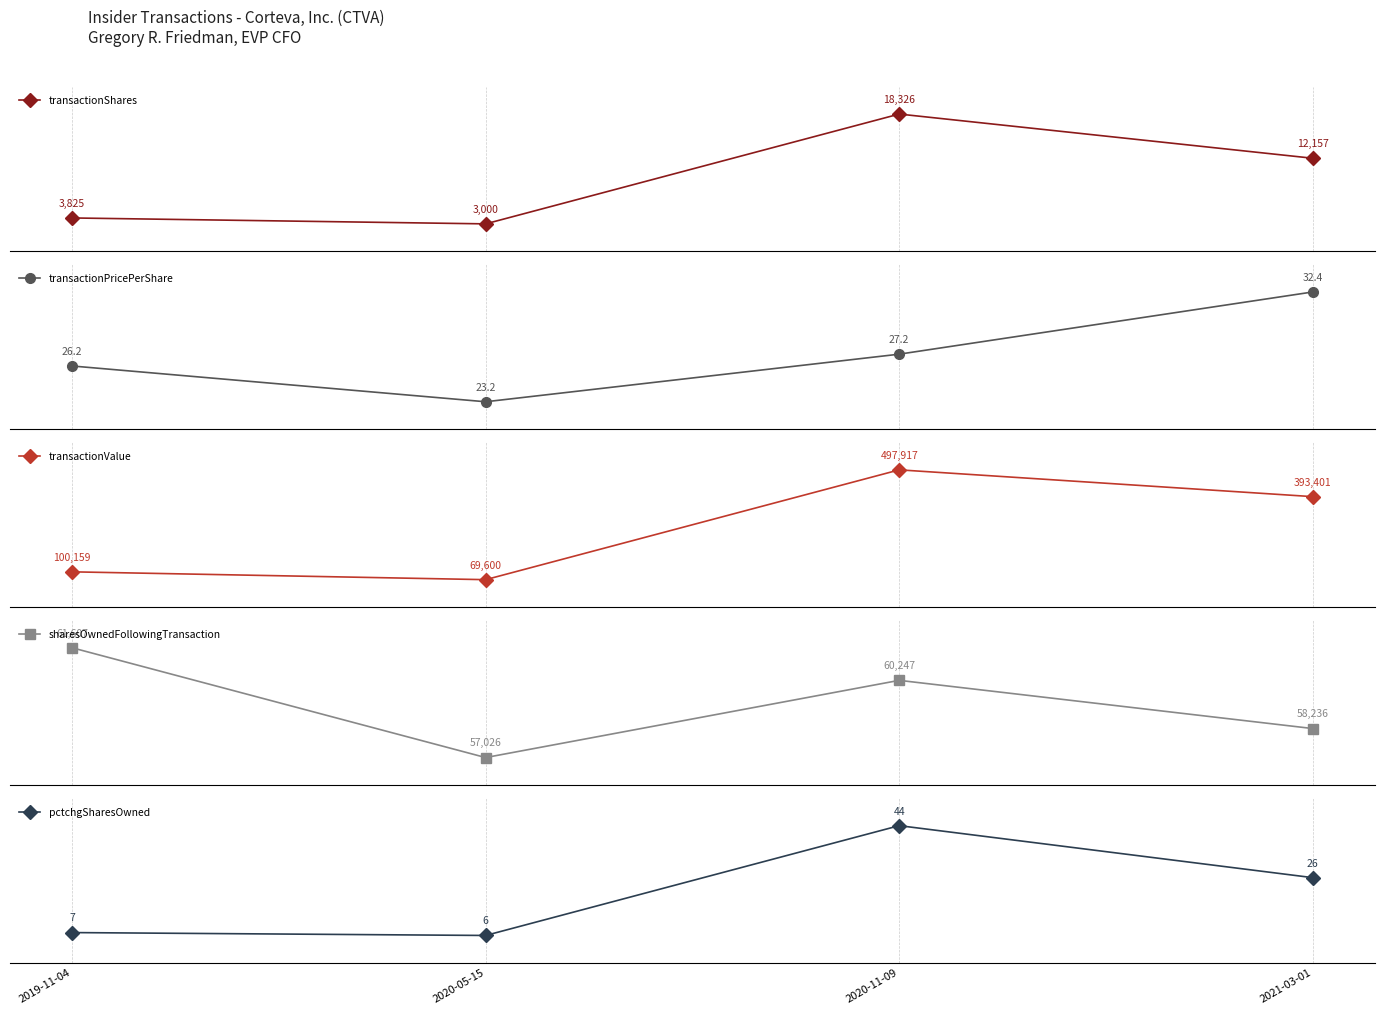

Where is the first local maximum for transactionValue?

2020-11-09